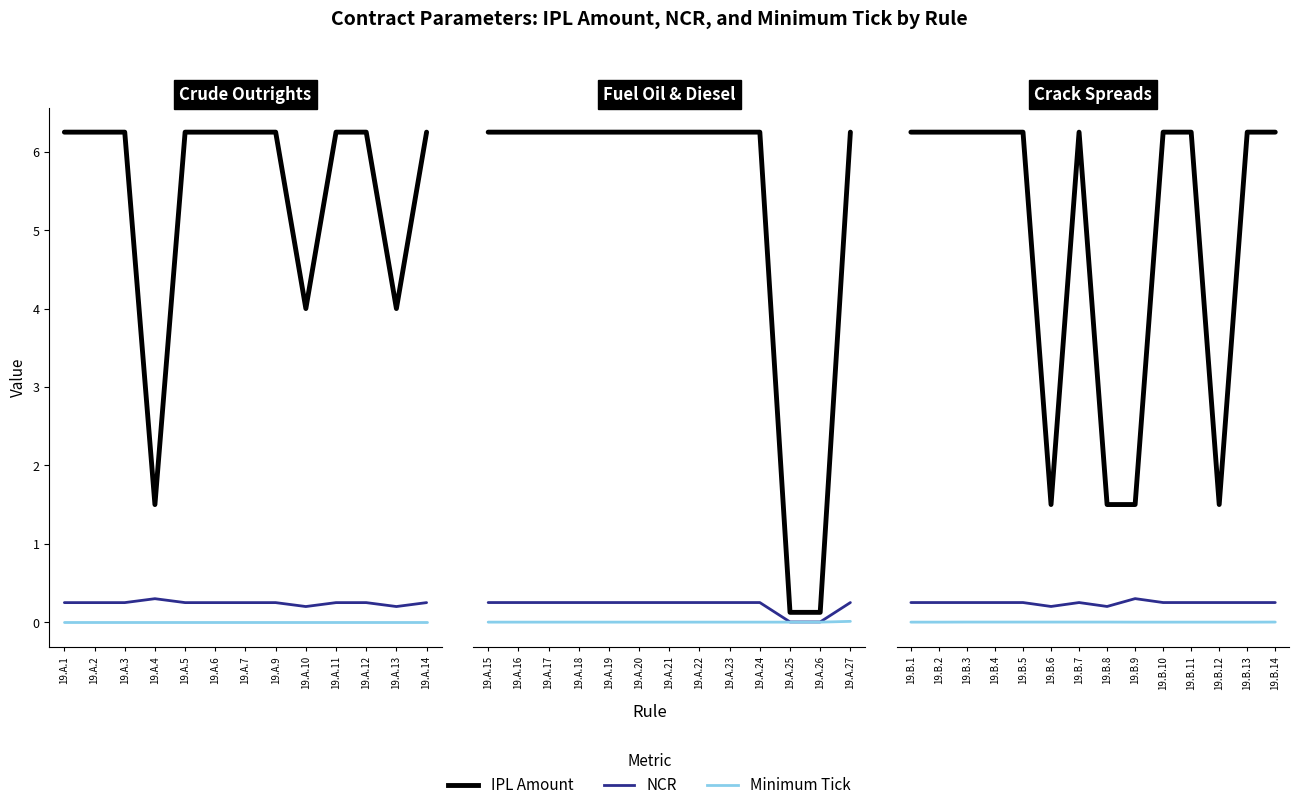

Is the value of Minimum Tick at 19.B.8 greater than the value of IPL Amount at 19.B.13?

No